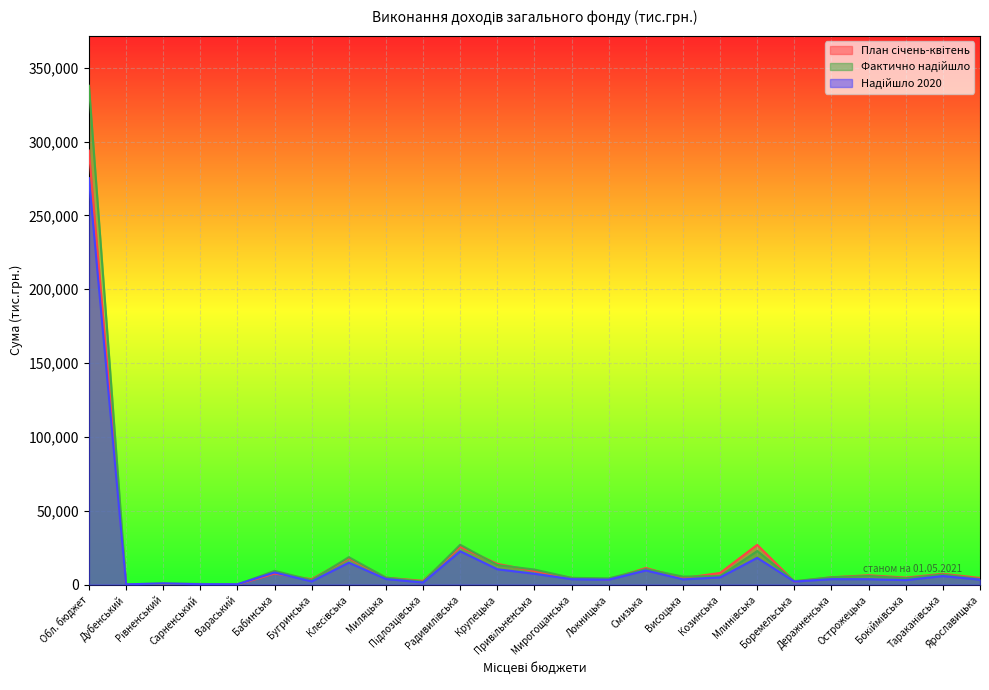

The Фактично надійшло series shows 6820.6 at Тараканівська. True or false?

True